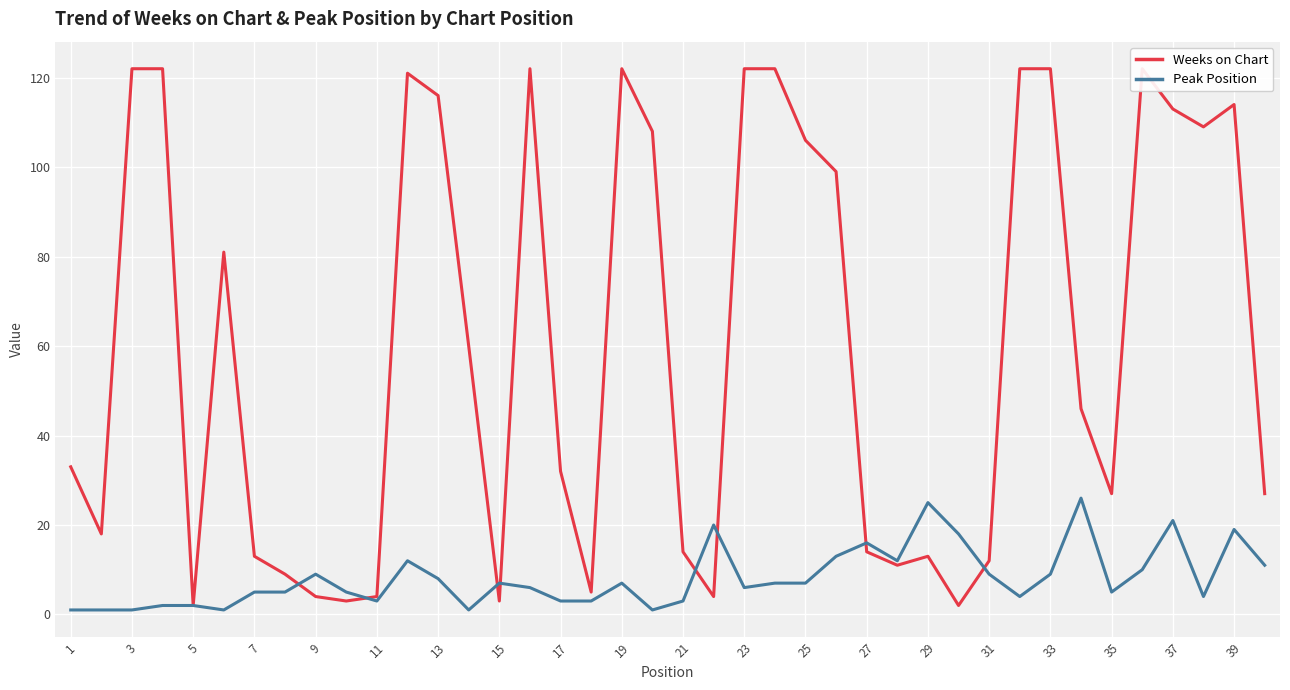

At how many categories does at least one series exceed 102?

16